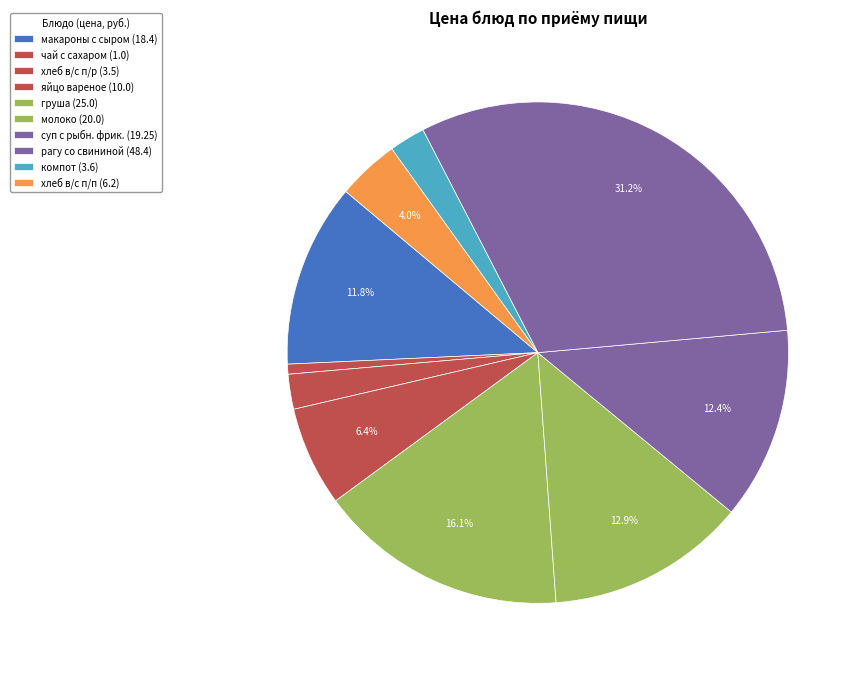

Rank the categories by value from lowest to highest.

чай с сахаром, хлеб в/с п/р, компот, хлеб в/с п/п, яйцо вареное, макароны отв с маслом с терт сыром, суп картоф с рыбными фрик, молоко, груша, рагу со свининой